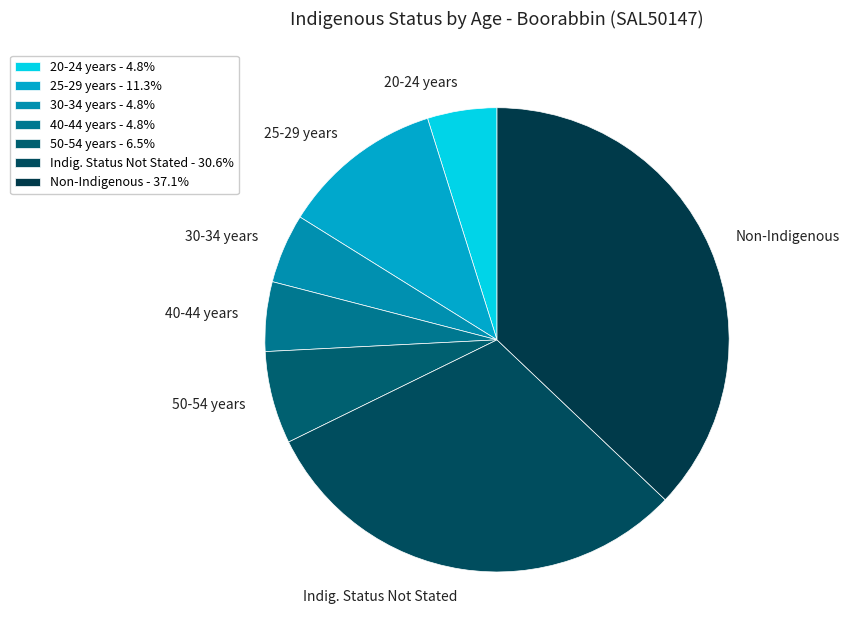

Combined, do Indig. Status Not Stated and 20-24 years account for over 50%?

No